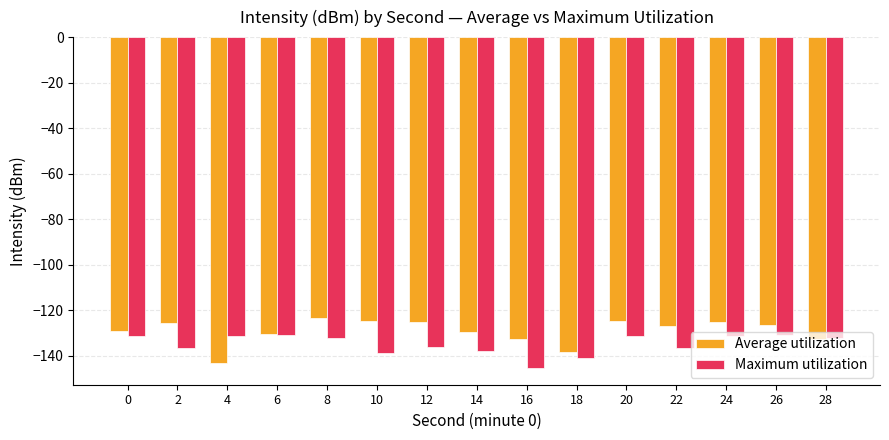

What is the difference between the highest and lowest values at 22?

9.8